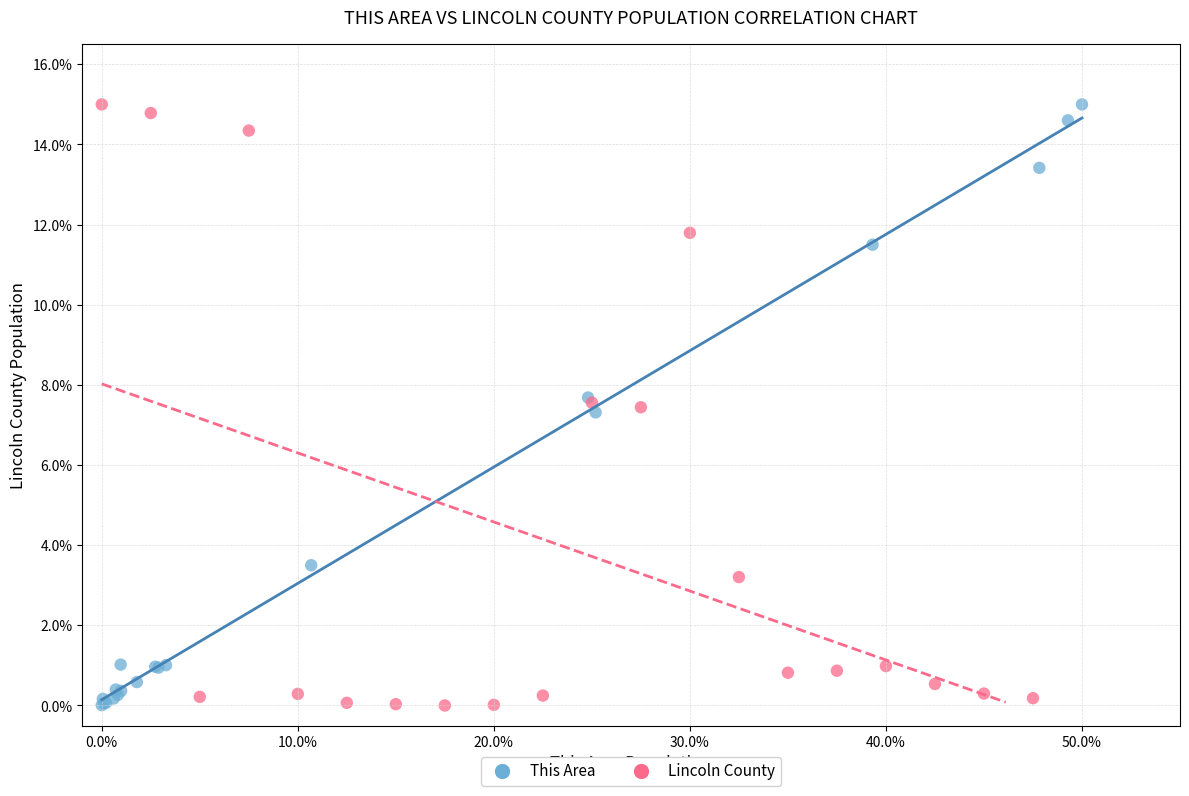

What are all the series names shown in the legend?

This Area, Lincoln County